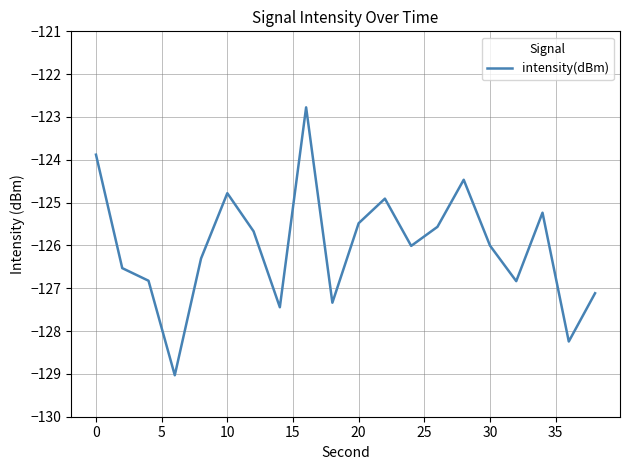

What is the difference between the maximum and minimum values?

6.3